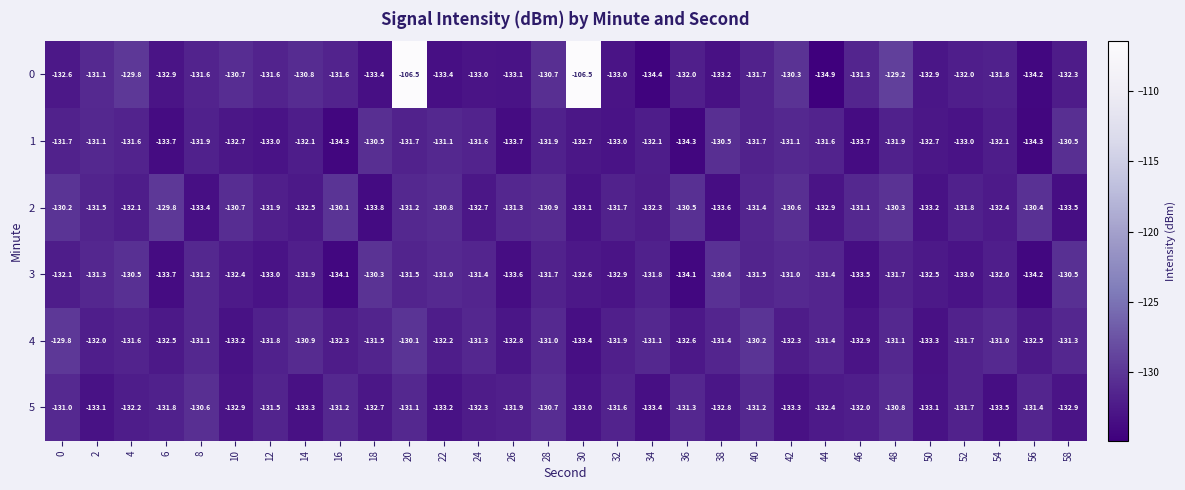

What is the difference between the highest and lowest values at 52?

1.3